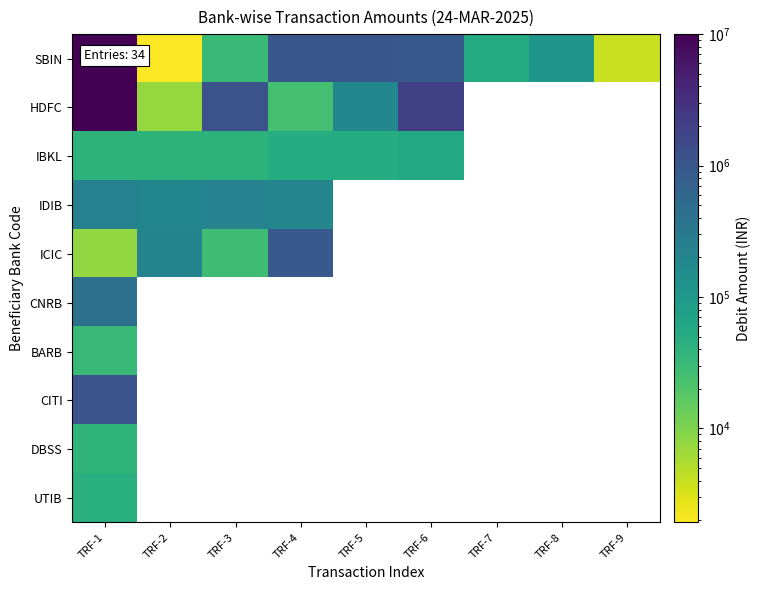

Where is IBKL nearest to the value 47900?

TRF-4